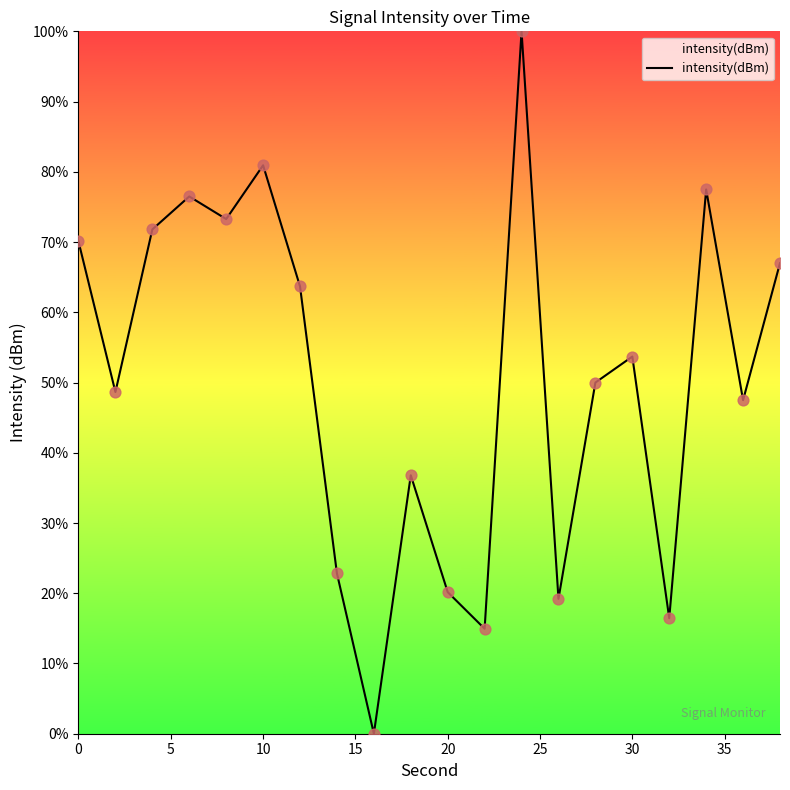

What is the difference between the maximum and minimum values?

100.0